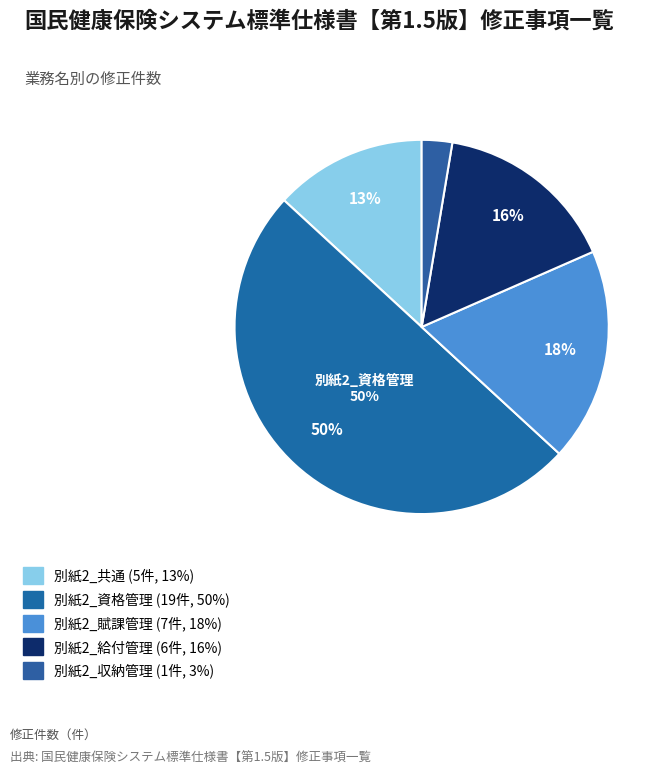

Is 別紙2_共通 the majority of the pie?

No